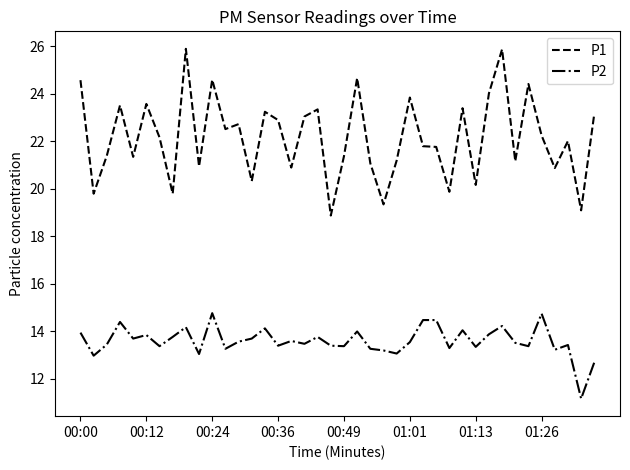

What is the greatest value displayed?

25.9